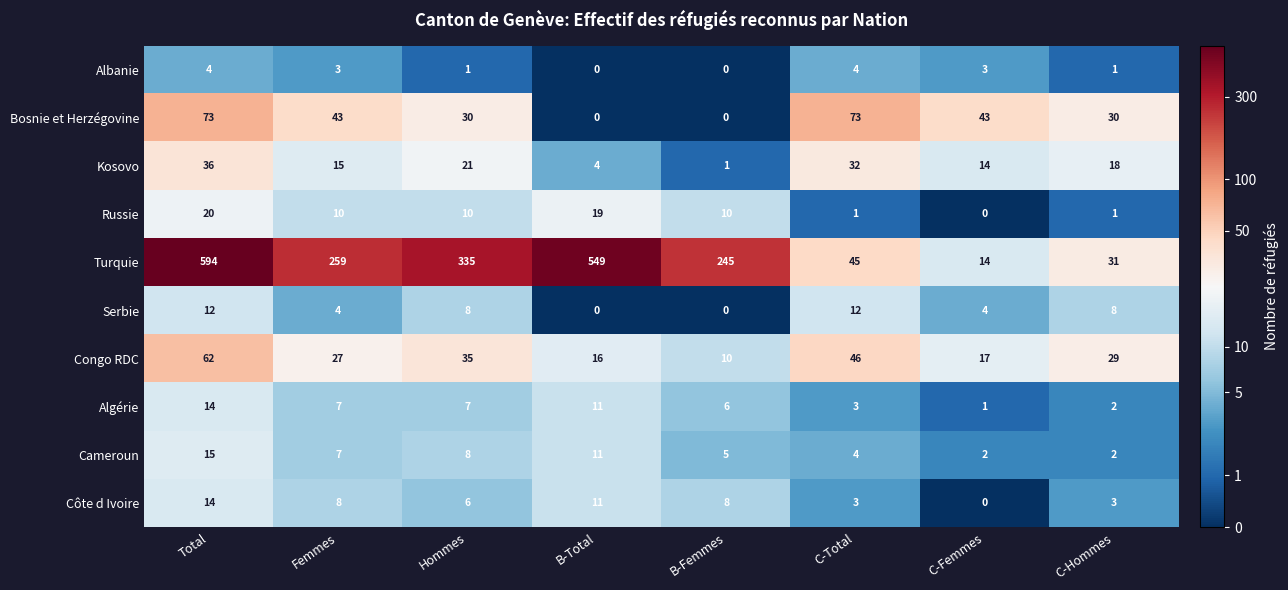

At how many categories does at least one series exceed 4?

8